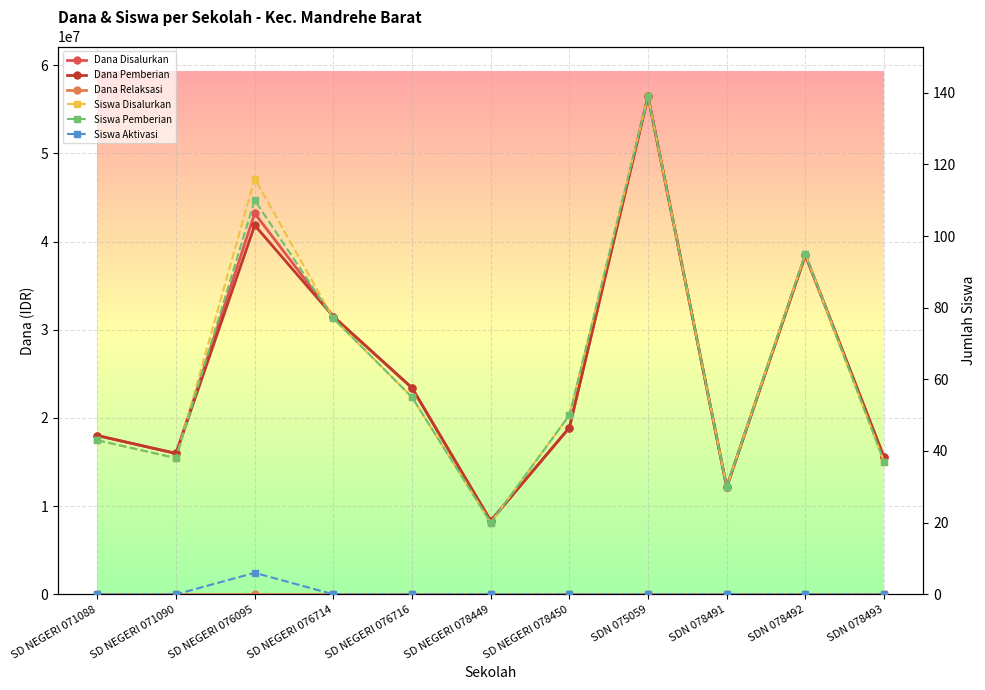

In Dana Pemberian, how many points are higher than both neighbors (excluding endpoints)?

3